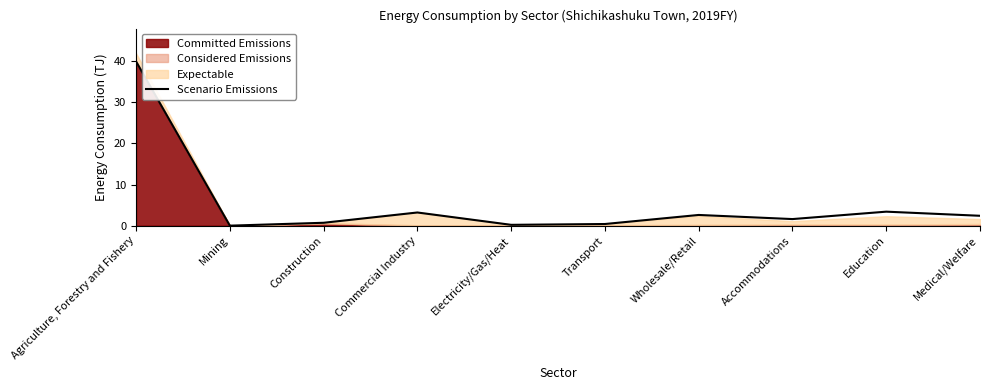

What is the difference between the maximum and minimum values?

39.9